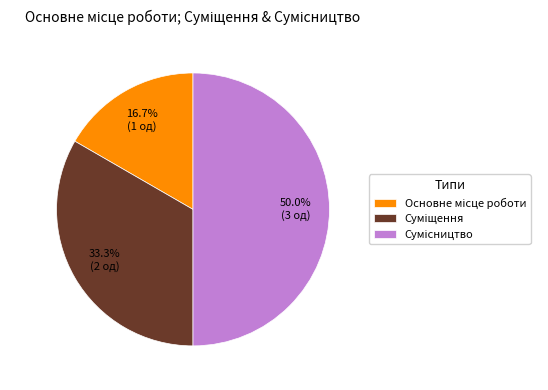

To the nearest percent, what is the difference between the largest and smallest slice percentages?

33%